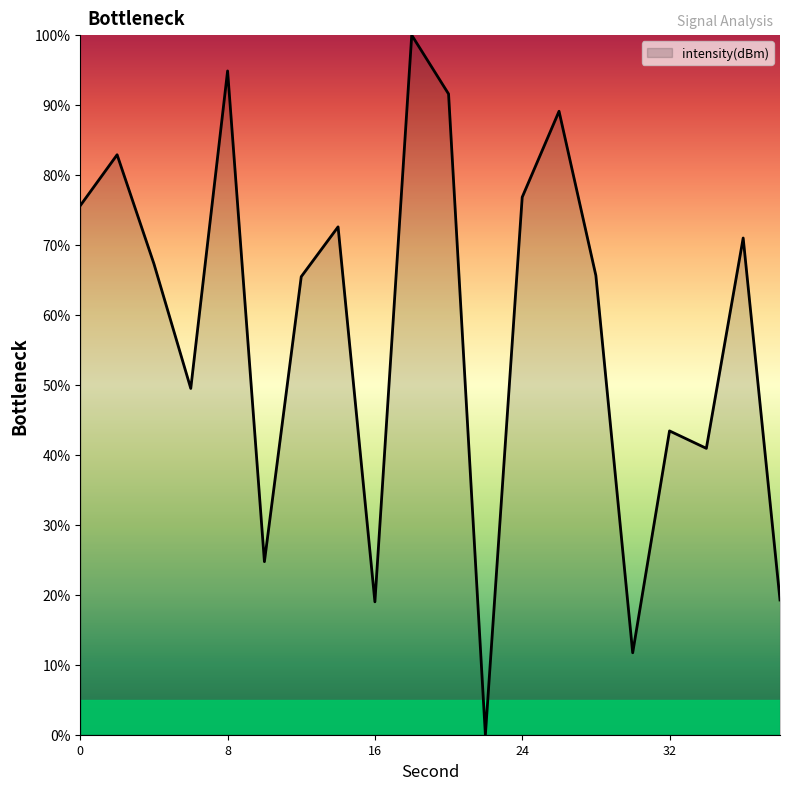

True or false: the data has more than 0 interior local peaks.

True